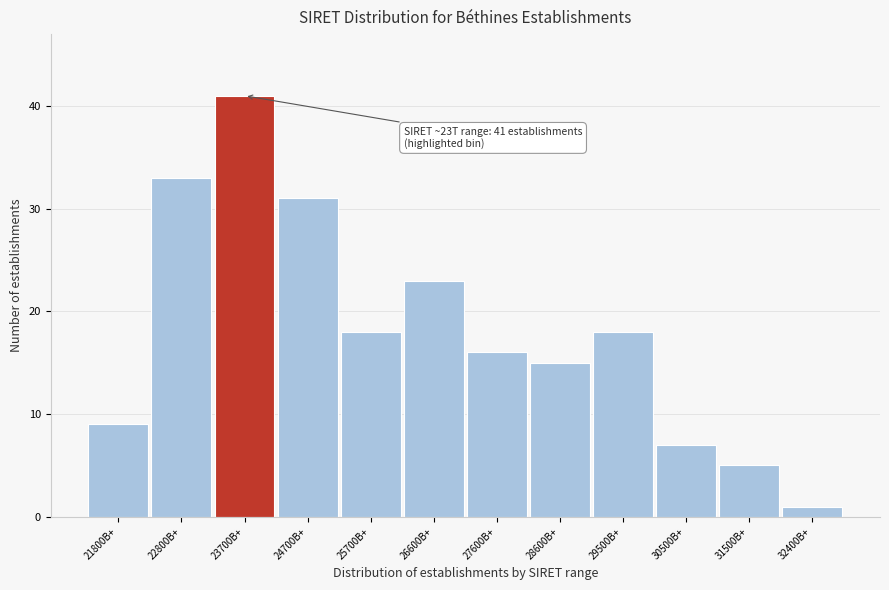

Reading right to left, list all the values displayed in this chart.

32400B+=1	31500B+=5	30500B+=7	29500B+=18	28600B+=15	27600B+=16	26600B+=23	25700B+=18	24700B+=31	23700B+=41	22800B+=33	21800B+=9